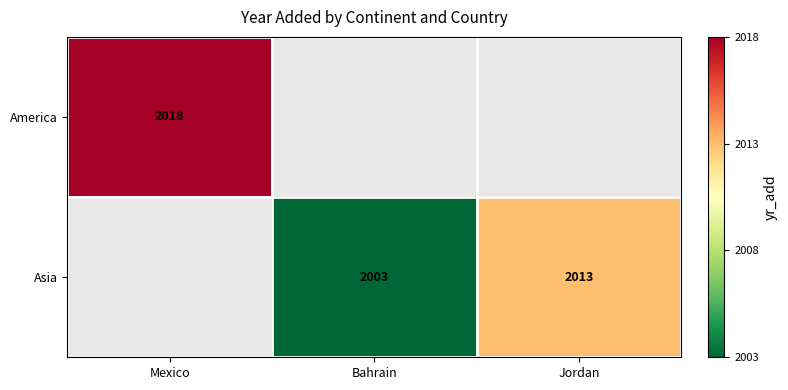

The Asia series shows 2864 at Jordan. True or false?

False